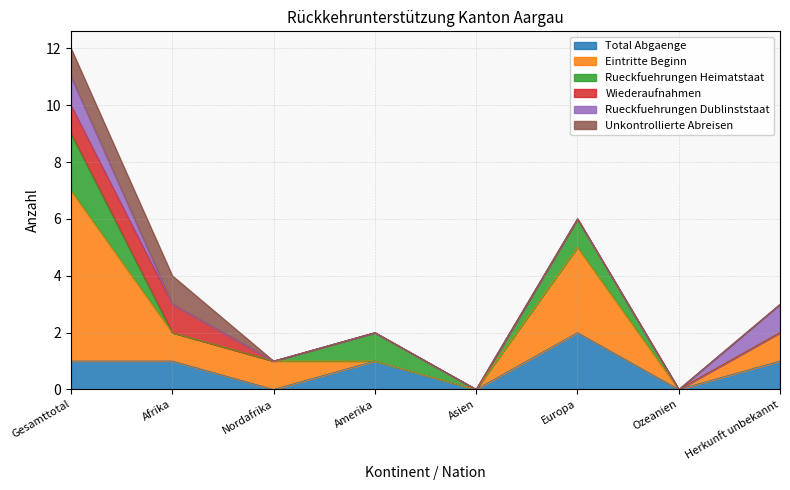

Rank the series by their maximum value, from highest to lowest.

Eintritte Beginn, Total Abgaenge, Rueckfuehrungen Heimatstaat, Wiederaufnahmen, Rueckfuehrungen Dublinststaat, Unkontrollierte Abreisen